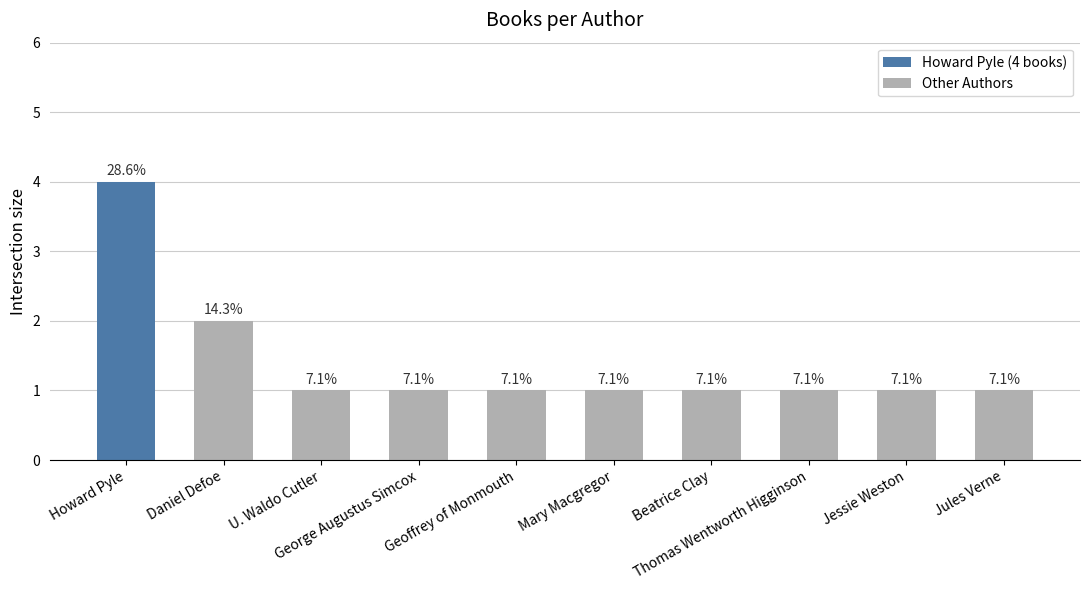

Are the bars horizontal?

No